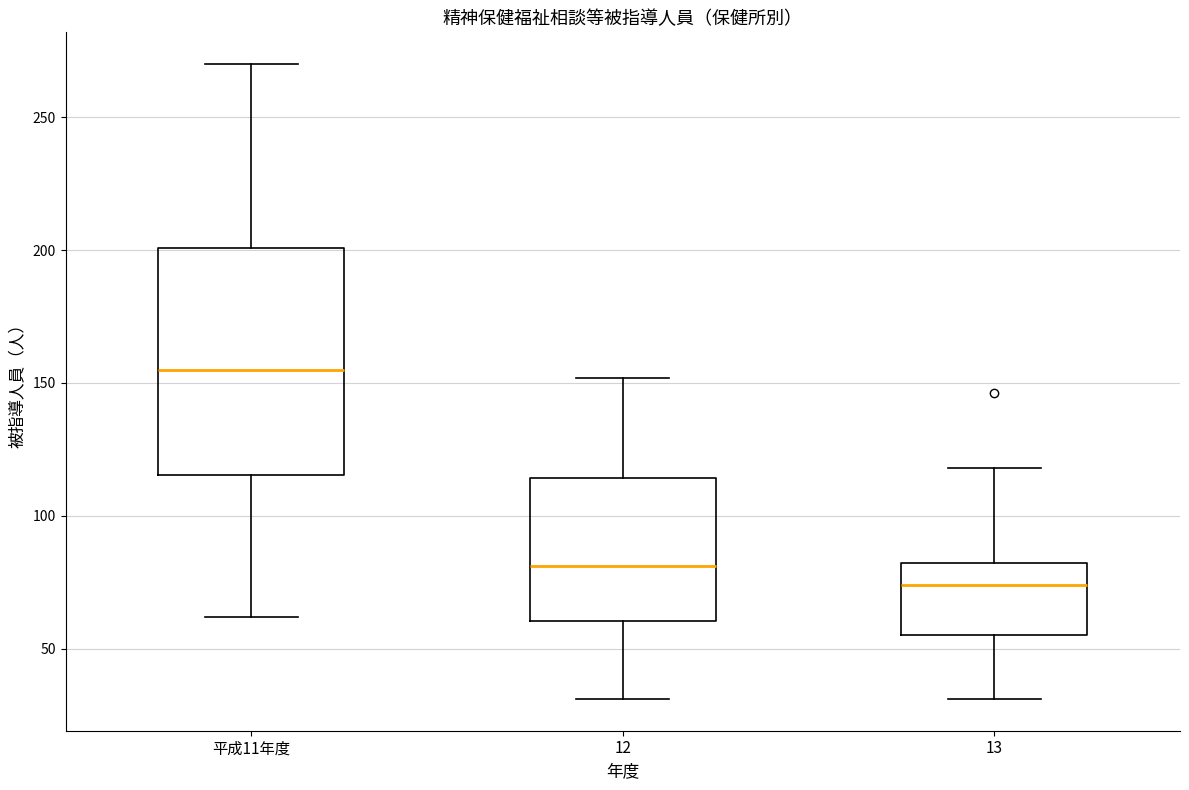

Comparing the boxes themselves (not the whiskers), which one is the tallest?

平成11年度